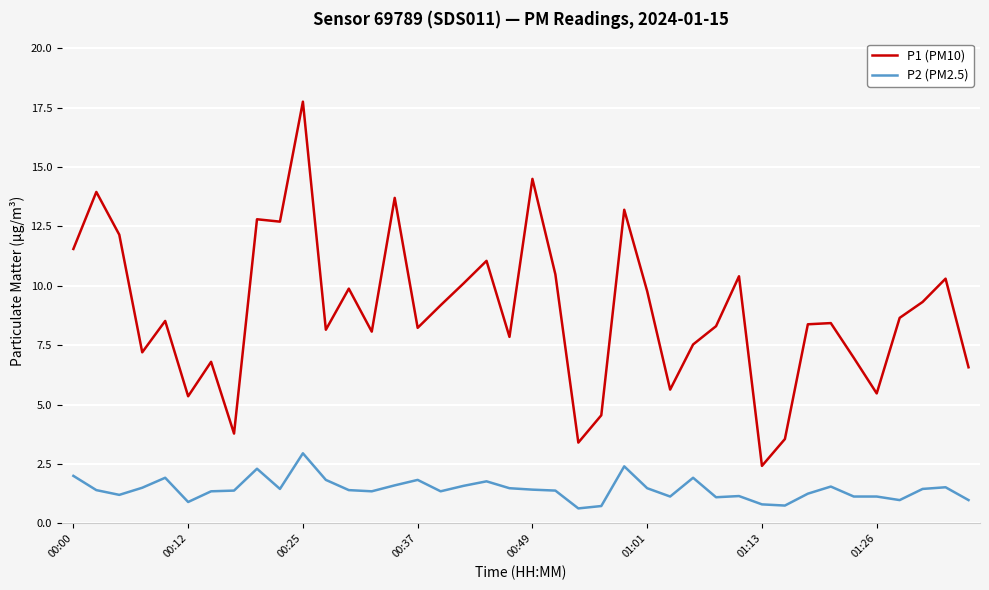

At how many categories does at least one series exceed 12?

8